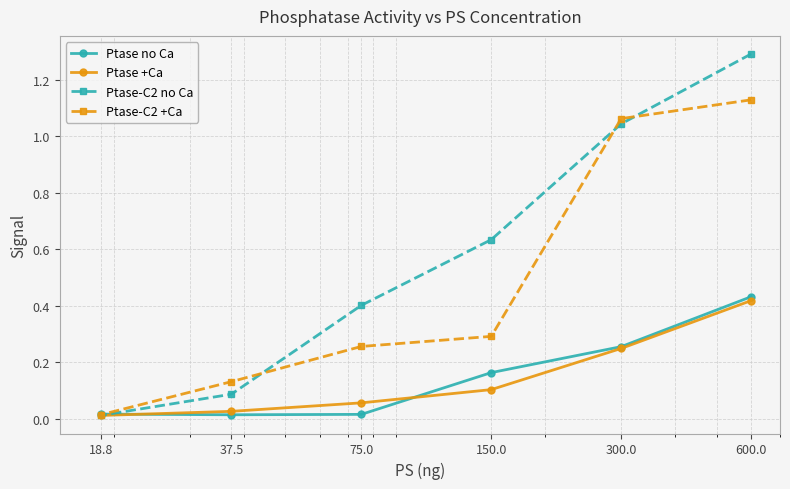

Which series has the largest total across all categories?

Ptase-C2 no Ca